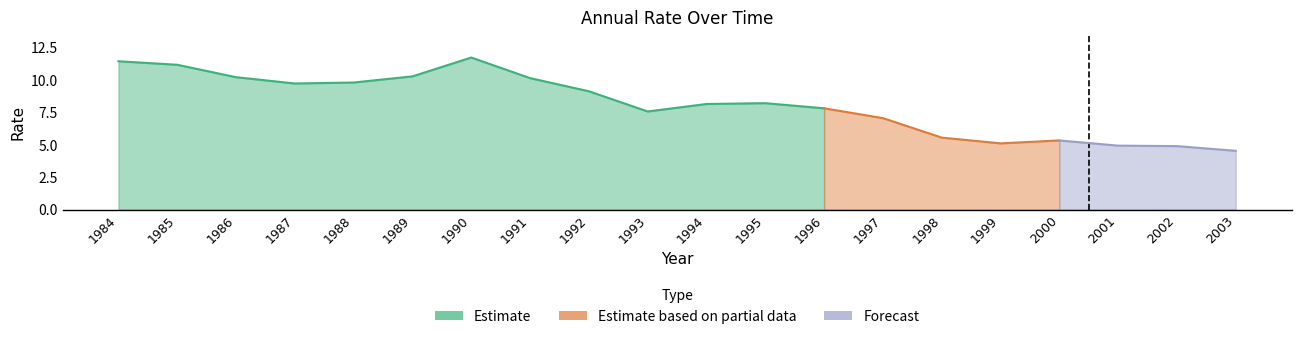

How many values are below 8?

9